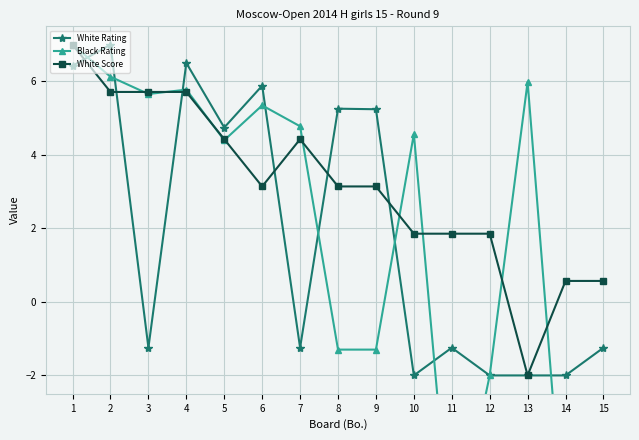

At which label does White Rating reach its peak?

2